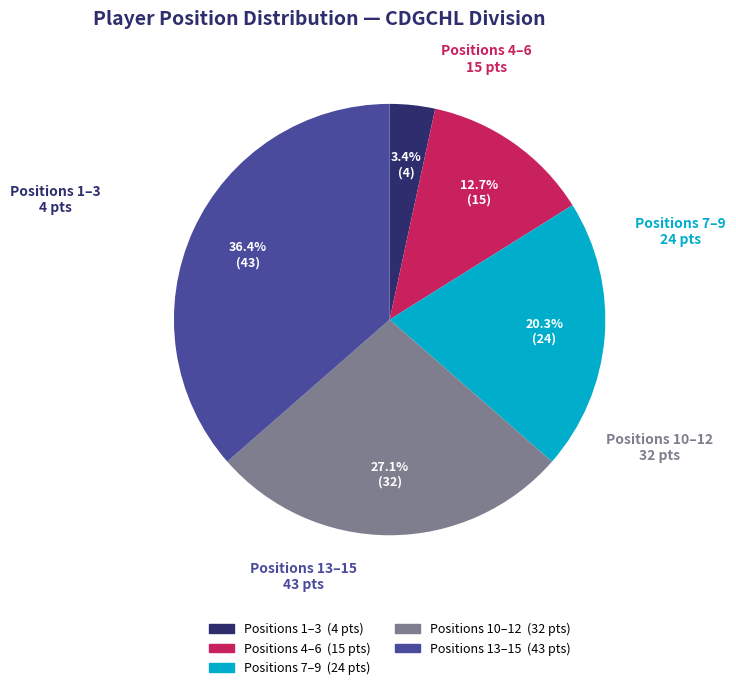

Is there a majority slice in this chart?

No